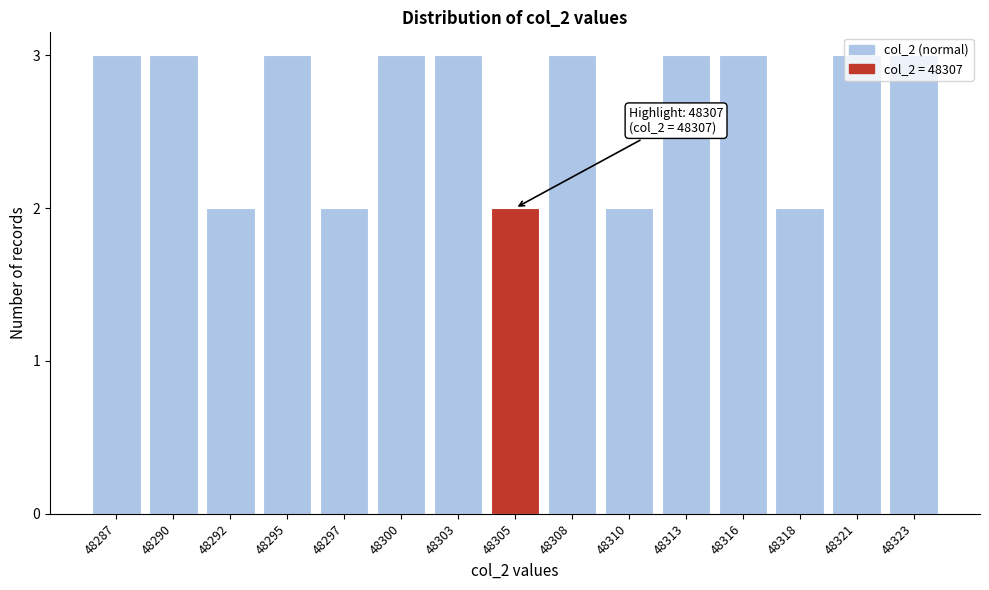

True or false: the data shows 2 at 48290.

False